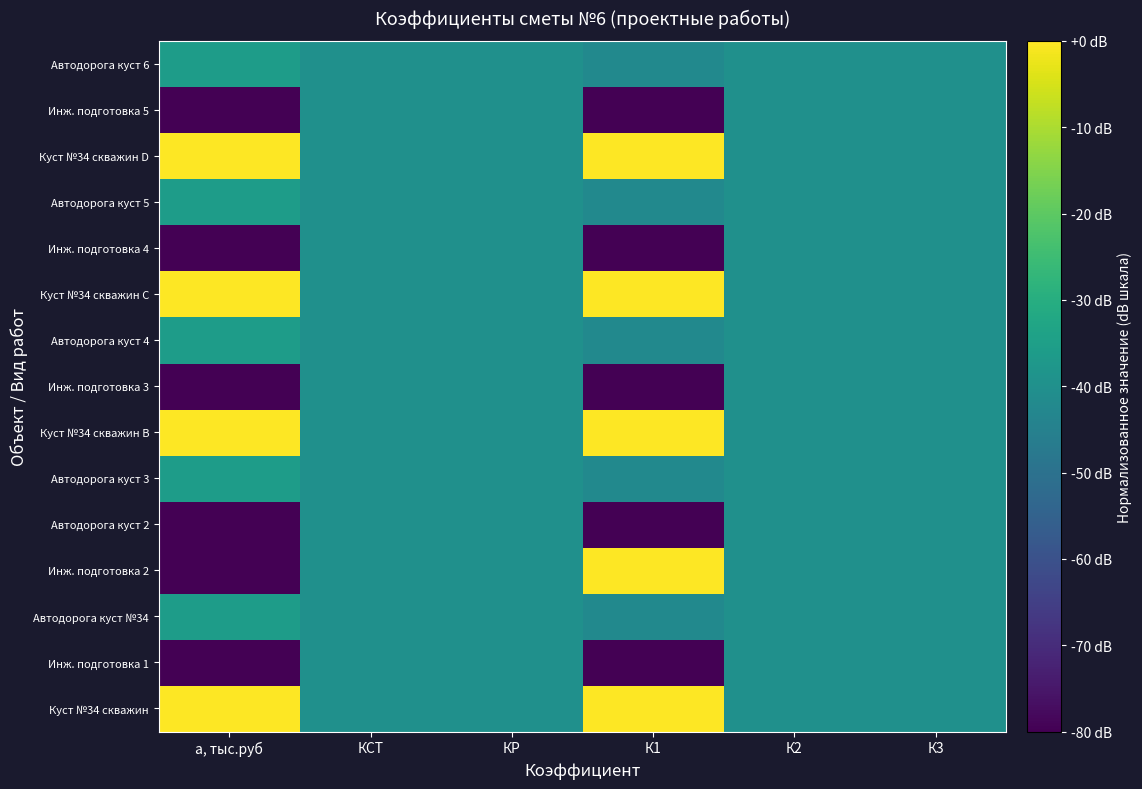

Reading left to right, extract all data points from this chart.

Куст №34 скважин: а, тыс.руб=0.0	КСТ=-40.0	КР=-40.0	К1=0.0	К2=-40.0	К3=-40.0
Инж. подготовка 1: а, тыс.руб=-80.0	КСТ=-40.0	КР=-40.0	К1=-80.0	К2=-40.0	К3=-40.0
Автодорога куст №34: а, тыс.руб=-35.9	КСТ=-40.0	КР=-40.0	К1=-41.9	К2=-40.0	К3=-40.0
Инж. подготовка 2: а, тыс.руб=-80.0	КСТ=-40.0	КР=-40.0	К1=0.0	К2=-40.0	К3=-40.0
Автодорога куст 2: а, тыс.руб=-80.0	КСТ=-40.0	КР=-40.0	К1=-80.0	К2=-40.0	К3=-40.0
Автодорога куст 3: а, тыс.руб=-35.9	КСТ=-40.0	КР=-40.0	К1=-41.9	К2=-40.0	К3=-40.0
Куст №34 скважин B: а, тыс.руб=0.0	КСТ=-40.0	КР=-40.0	К1=0.0	К2=-40.0	К3=-40.0
Инж. подготовка 3: а, тыс.руб=-80.0	КСТ=-40.0	КР=-40.0	К1=-80.0	К2=-40.0	К3=-40.0
Автодорога куст 4: а, тыс.руб=-35.9	КСТ=-40.0	КР=-40.0	К1=-41.9	К2=-40.0	К3=-40.0
Куст №34 скважин C: а, тыс.руб=0.0	КСТ=-40.0	КР=-40.0	К1=0.0	К2=-40.0	К3=-40.0
Инж. подготовка 4: а, тыс.руб=-80.0	КСТ=-40.0	КР=-40.0	К1=-80.0	К2=-40.0	К3=-40.0
Автодорога куст 5: а, тыс.руб=-35.9	КСТ=-40.0	КР=-40.0	К1=-41.9	К2=-40.0	К3=-40.0
Куст №34 скважин D: а, тыс.руб=0.0	КСТ=-40.0	КР=-40.0	К1=0.0	К2=-40.0	К3=-40.0
Инж. подготовка 5: а, тыс.руб=-80.0	КСТ=-40.0	КР=-40.0	К1=-80.0	К2=-40.0	К3=-40.0
Автодорога куст 6: а, тыс.руб=-35.9	КСТ=-40.0	КР=-40.0	К1=-41.9	К2=-40.0	К3=-40.0